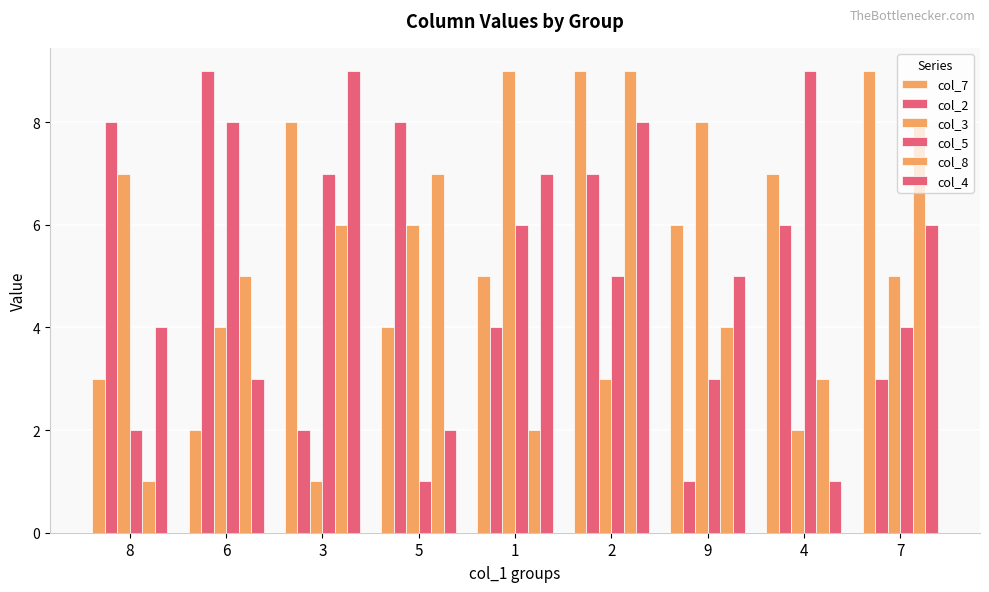

Which category has the lowest value in the col_8 series?

8